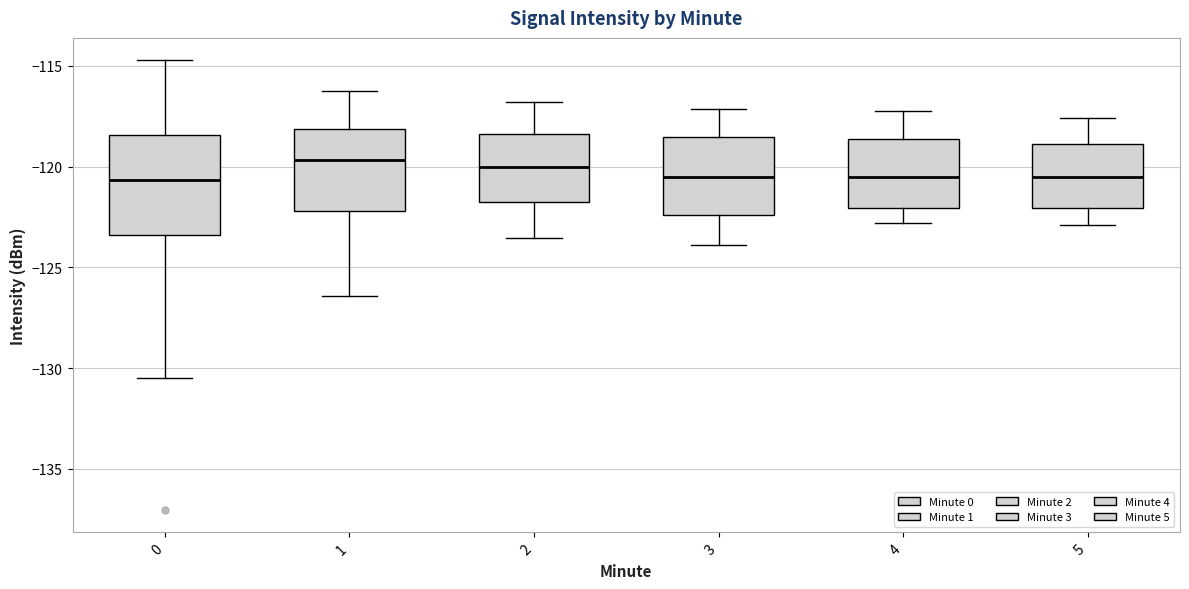

Where does the lower whisker of the box at x = 0 end on the y-axis? The values are not printed on the chart, so give them approximately, as read against the axis.

-130.5